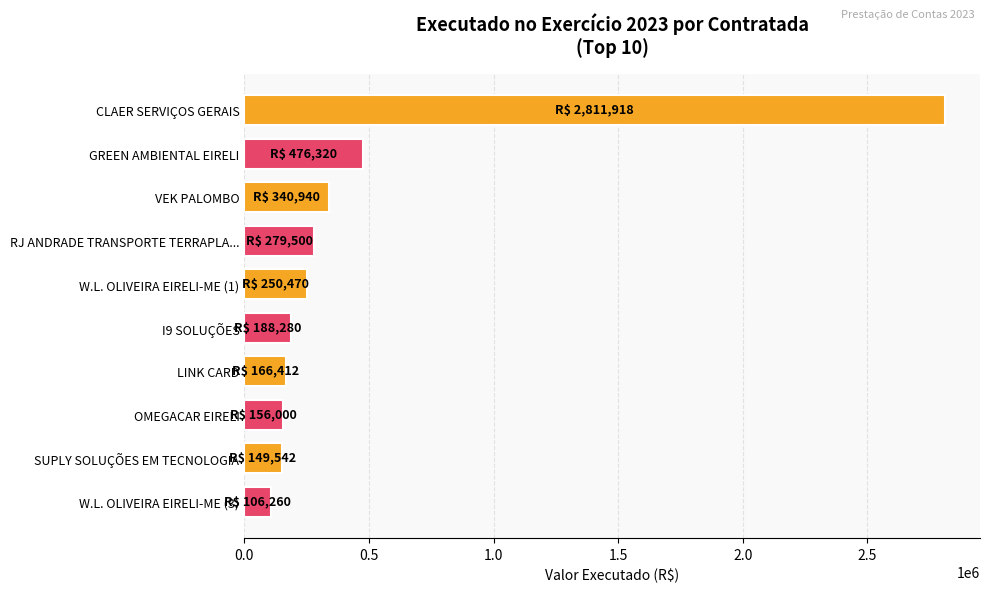

Is it true that the value at RJ ANDRADE TRANSPORTE TERRAPLA... is 417250.4?

False